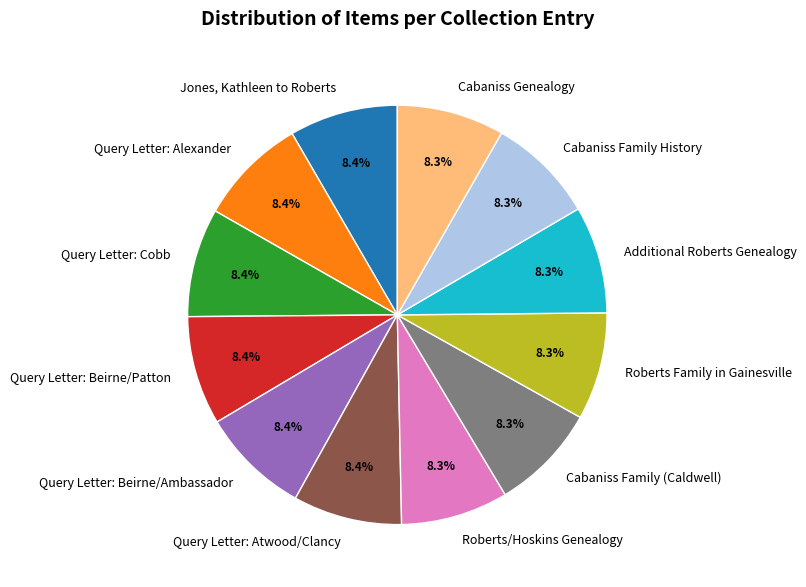

What portion of the pie excludes Roberts/Hoskins Genealogy?

91.7%